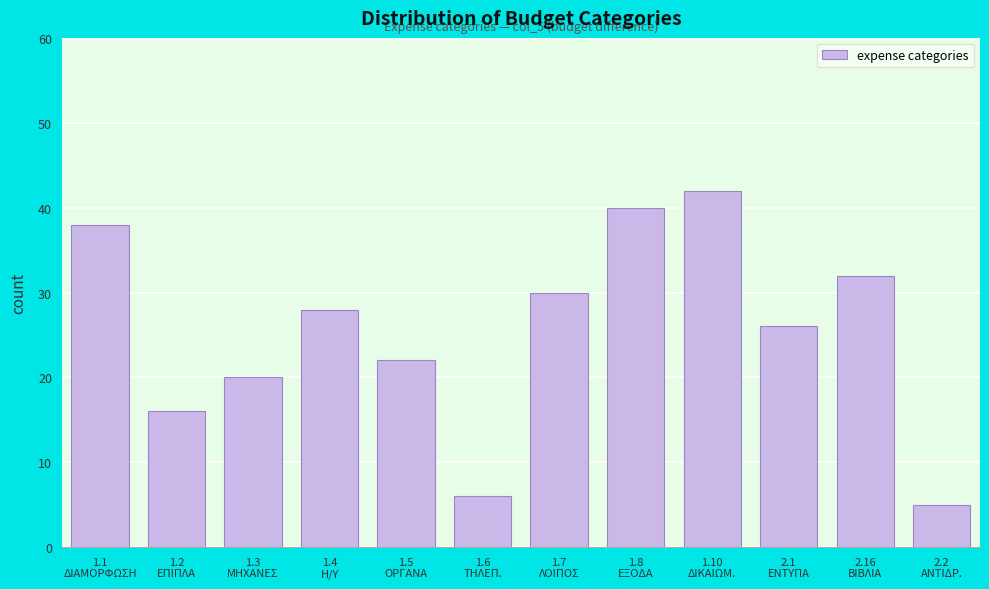

Reading left to right, what are all the values shown in this chart?

38	16	20	28	22	6	30	40	42	26	32	5